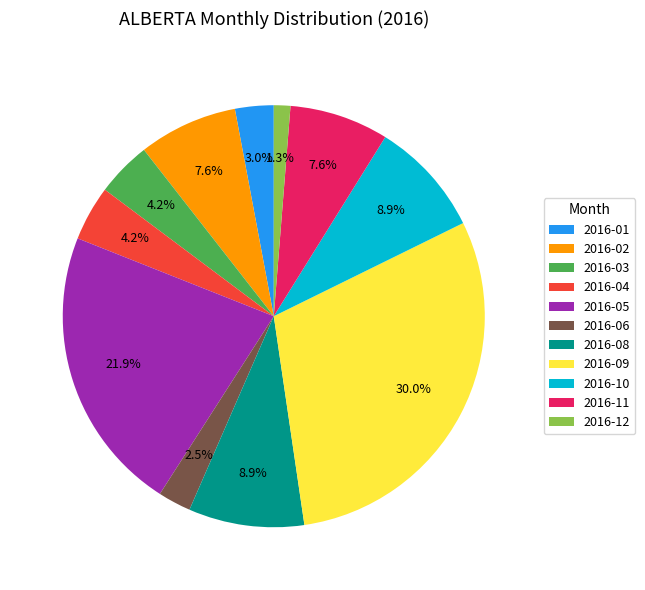

True or false: 2016-02 accounts for 8% of the total.

True